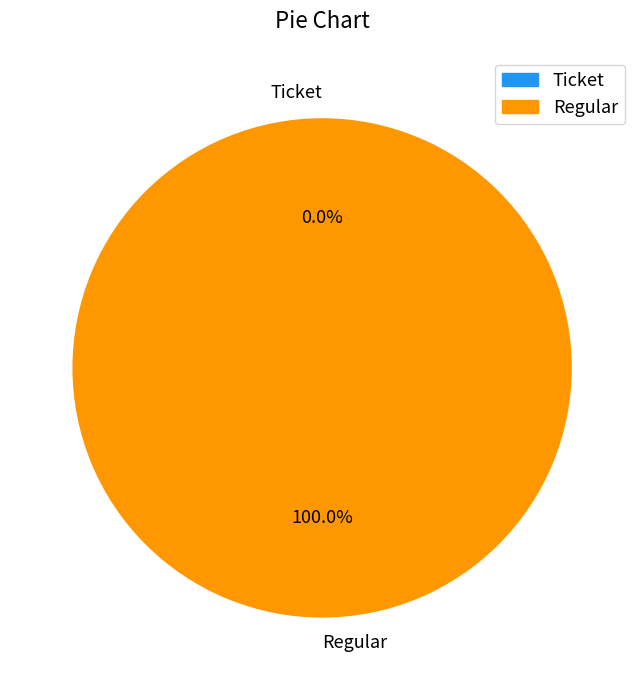

The Ticket slice represents 7% of the pie. True or false?

False